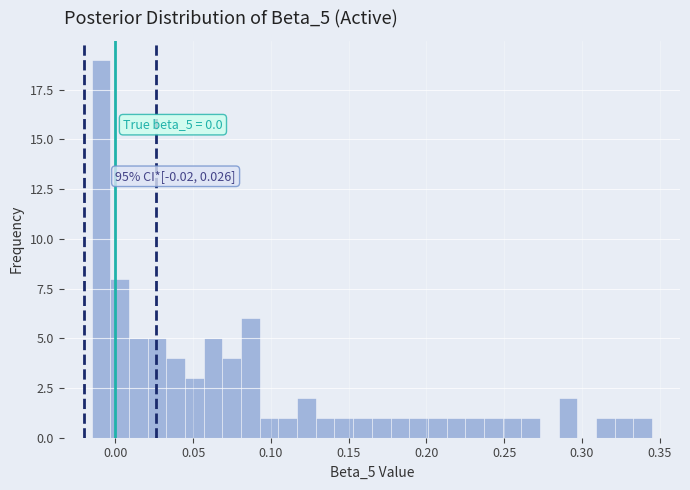

Read against the x-axis, roughly where is the centre of the tallest bar?

-0.010